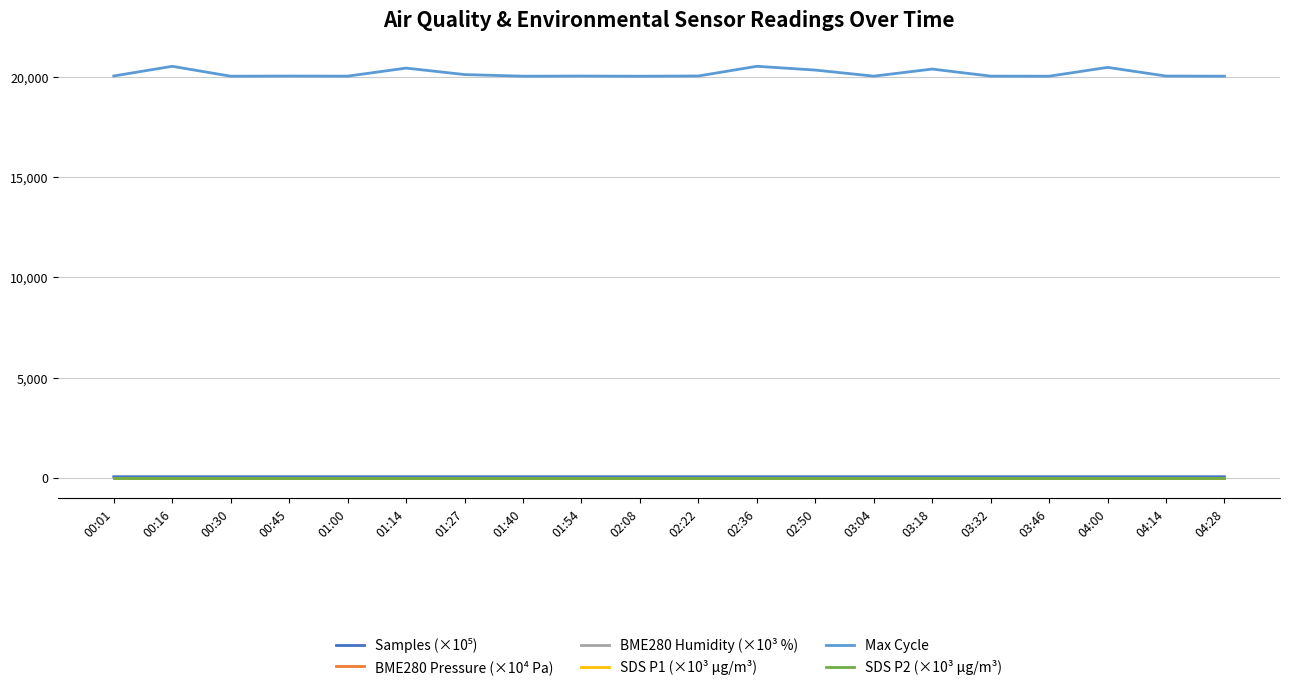

Which series has the widest spread of values?

Max Cycle